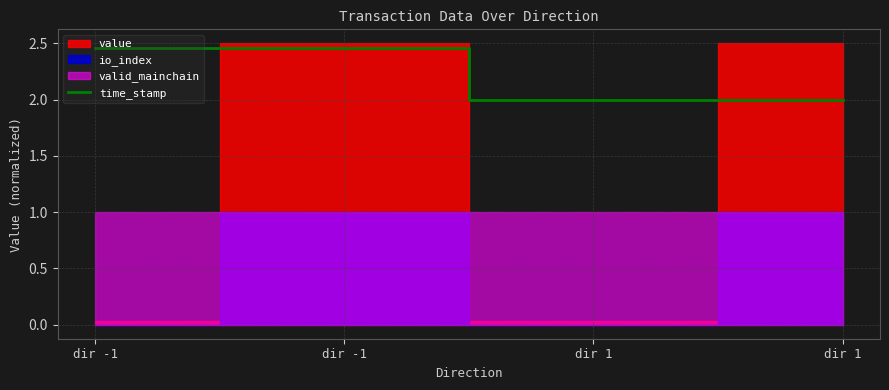

True or false: there are more than 2 points higher than both neighbors.

False